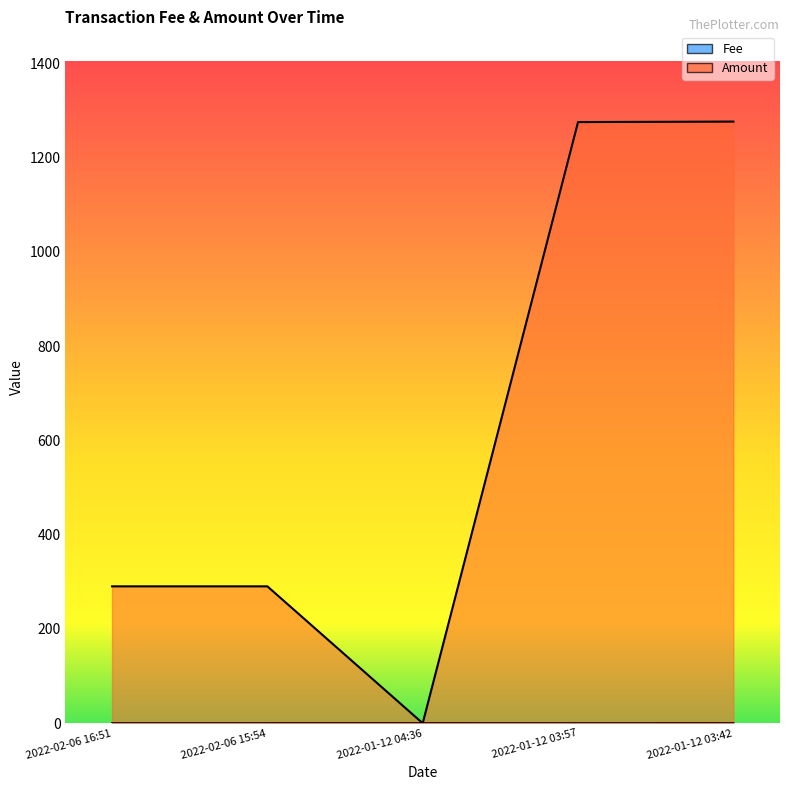

How many intersections are there between Amount and Fee?

2